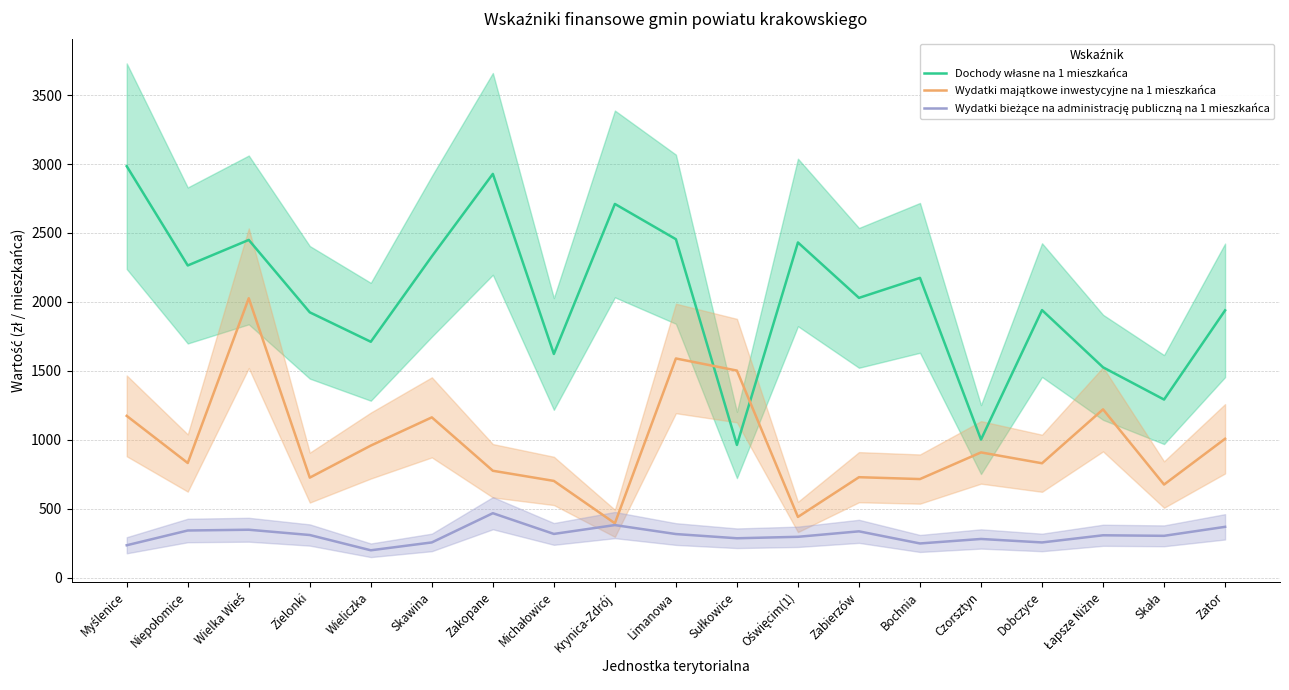

How many data points in Wydatki bieżące na administrację publiczną na 1 mieszkańca are above 306?

10